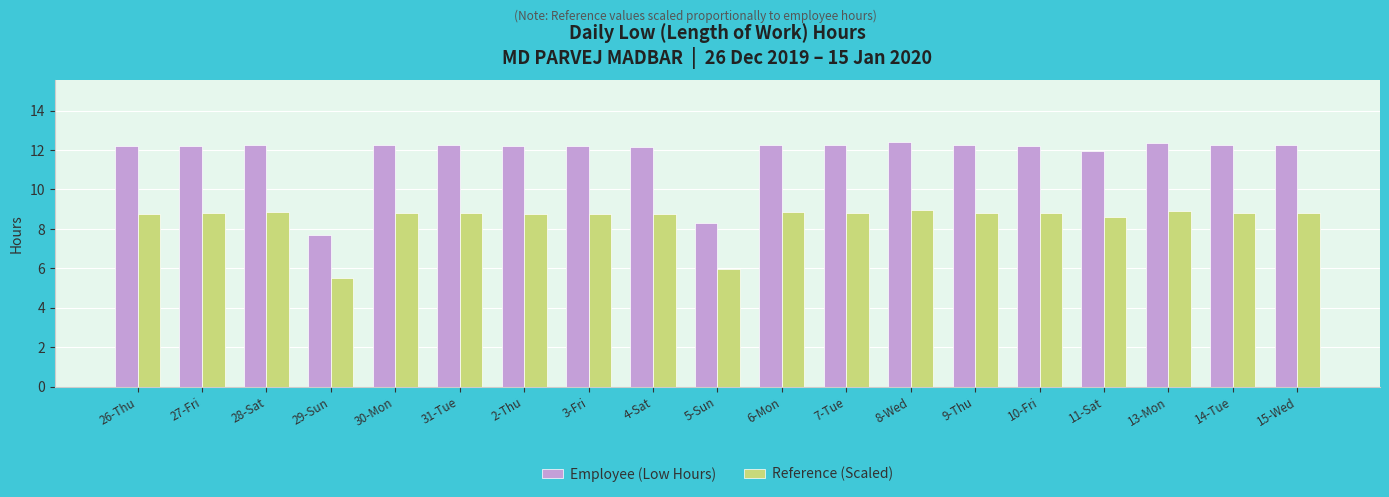

True or false: Reference (Scaled) has a value of 3.8 at 31-Tue.

False